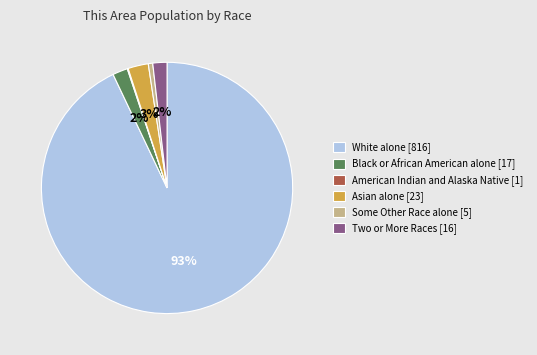

True or false: White alone [816] accounts for 84% of the total.

False